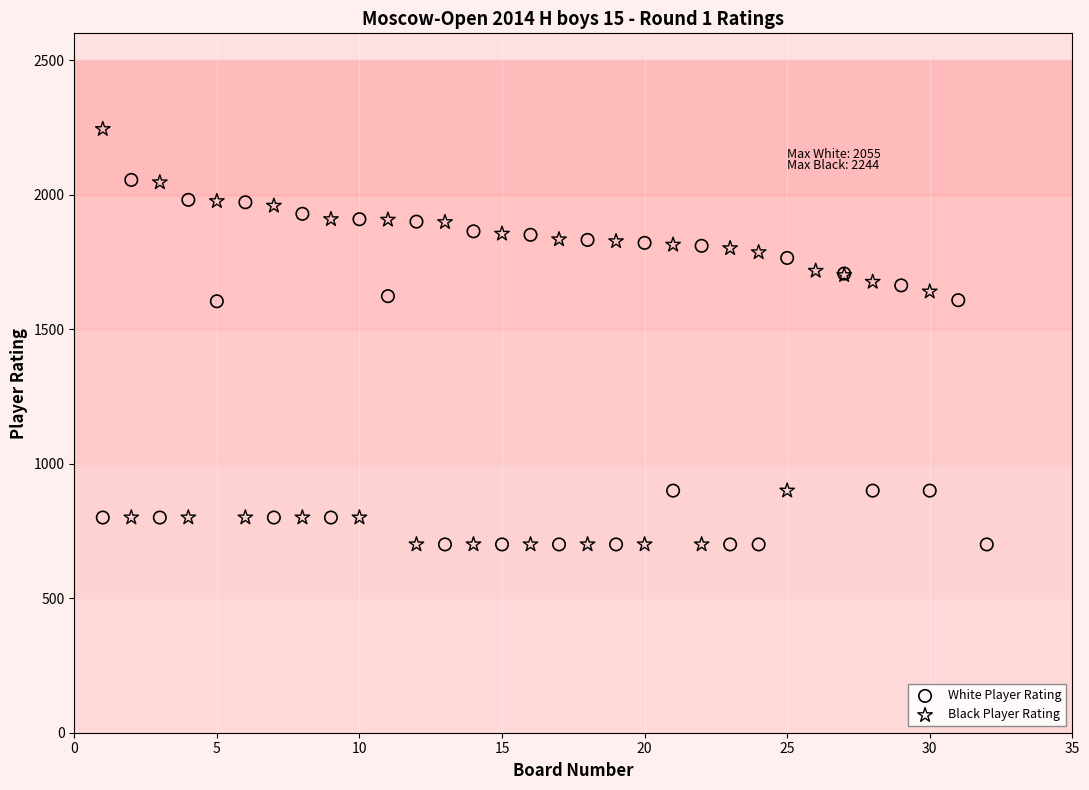

Which series reaches the maximum Y coordinate?

Black Player Rating